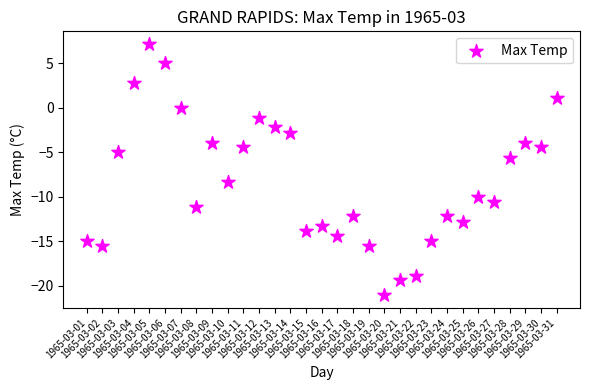

What Y value in the scatter plot is closest to -6?

-5.6